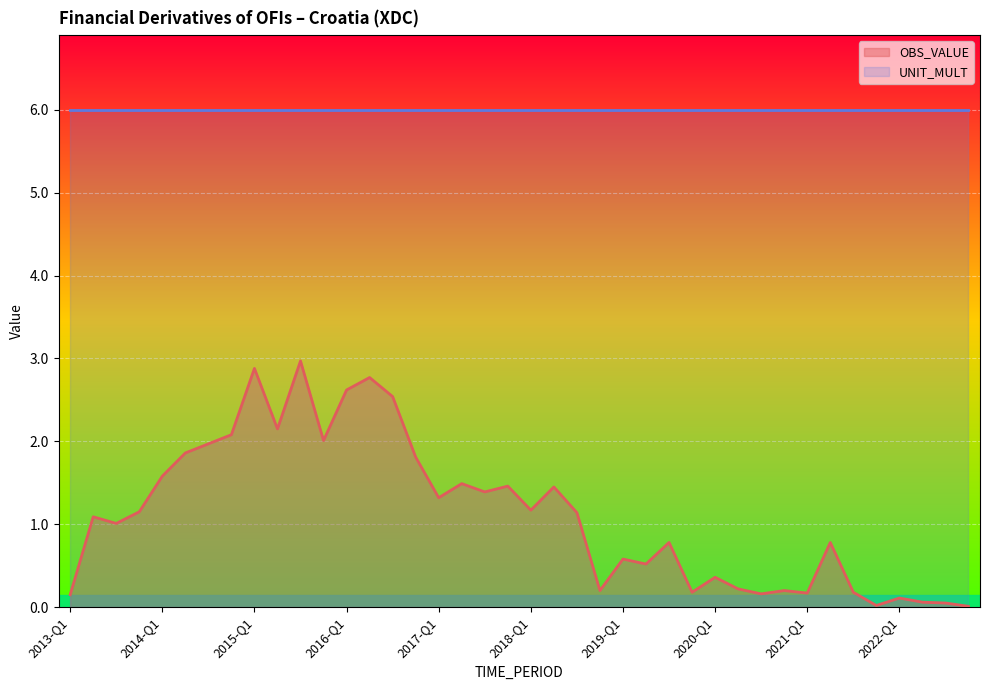

How many interior local peaks does the OBS_VALUE series have?

13